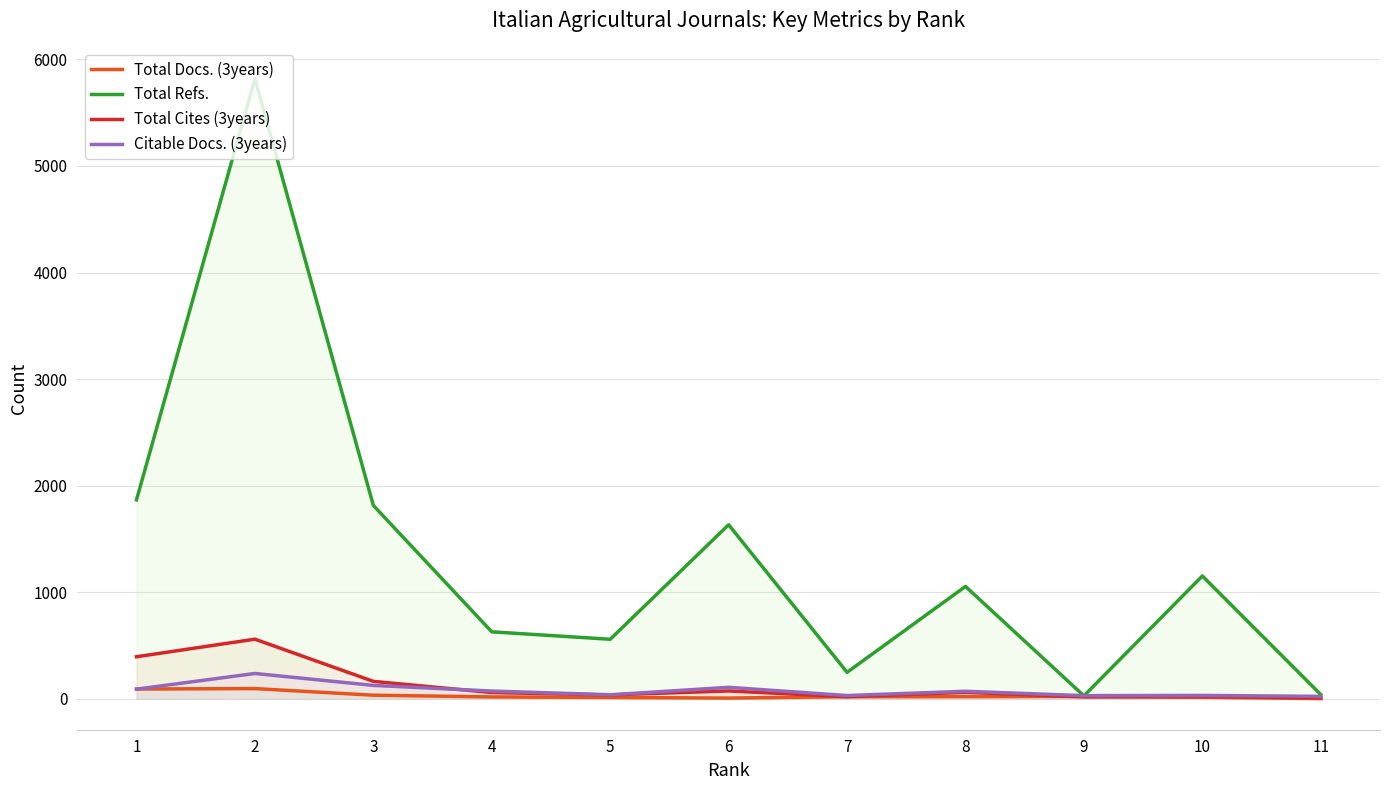

What is the lowest value of the Total Refs. series?

27